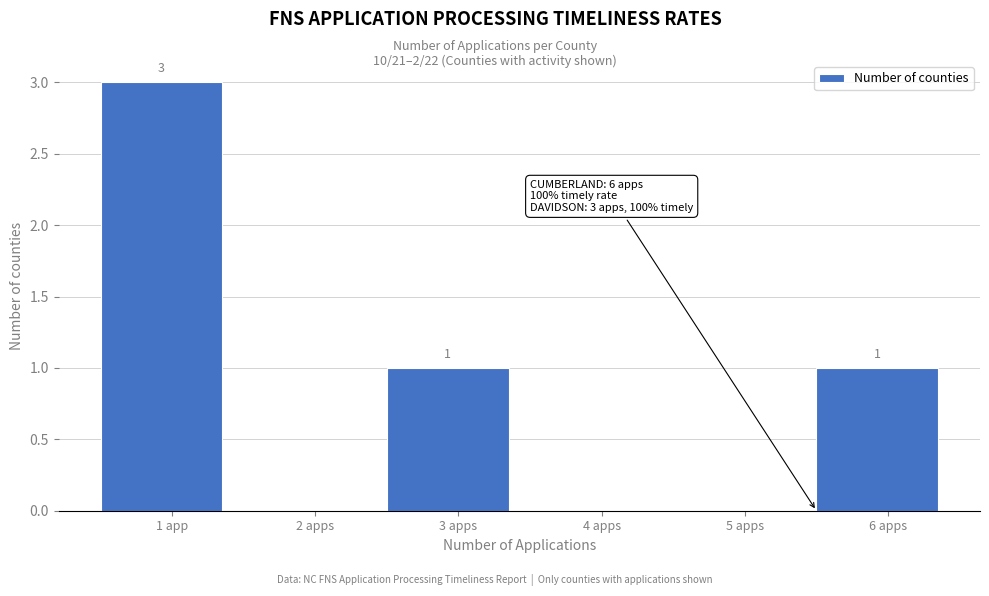

Reading left to right, list all the values displayed in this chart.

1 app=3	2 apps=0	3 apps=1	4 apps=0	5 apps=0	6 apps=1